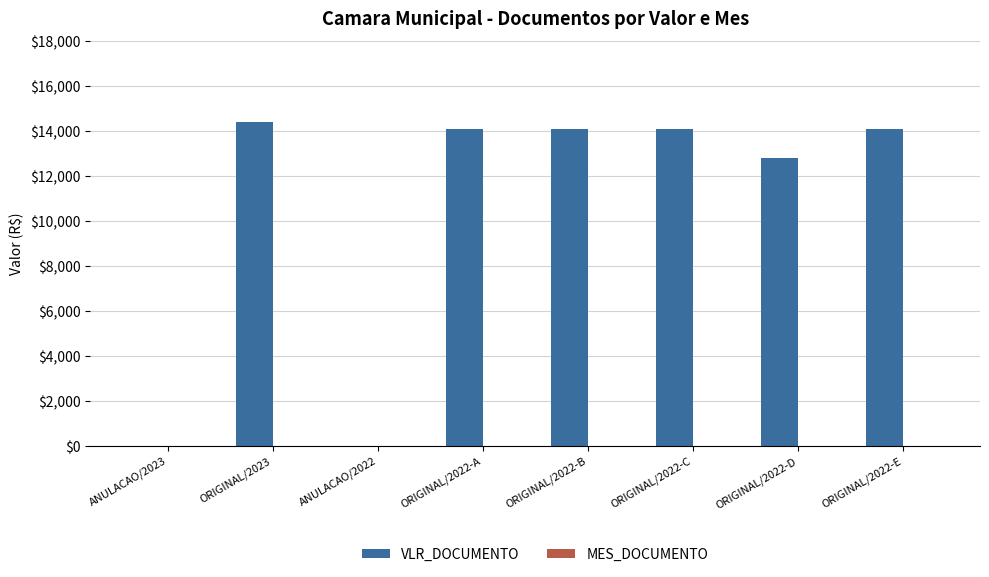

Where is VLR_DOCUMENTO nearest to the value 7200?

ORIGINAL/2022-D